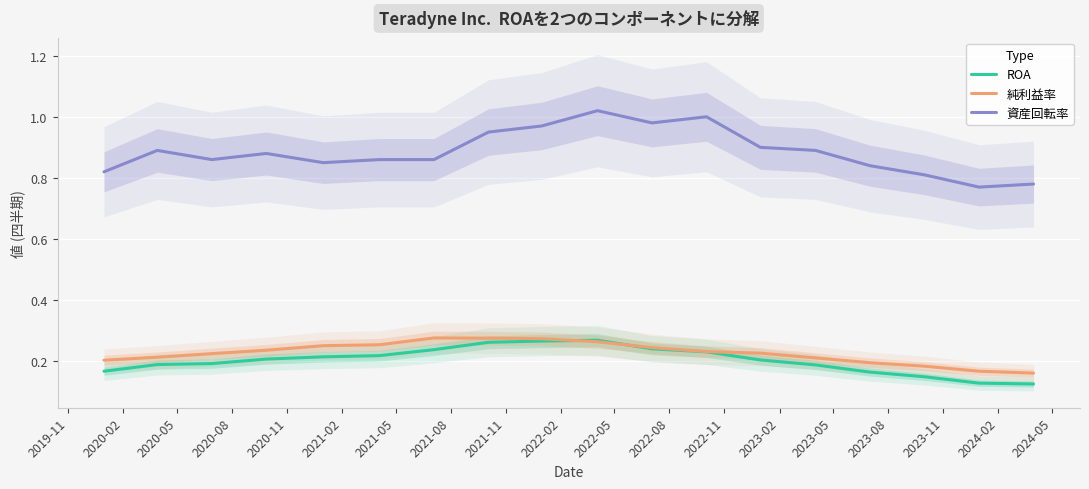

True or false: ROA and 資産回転率 cross at least once.

False